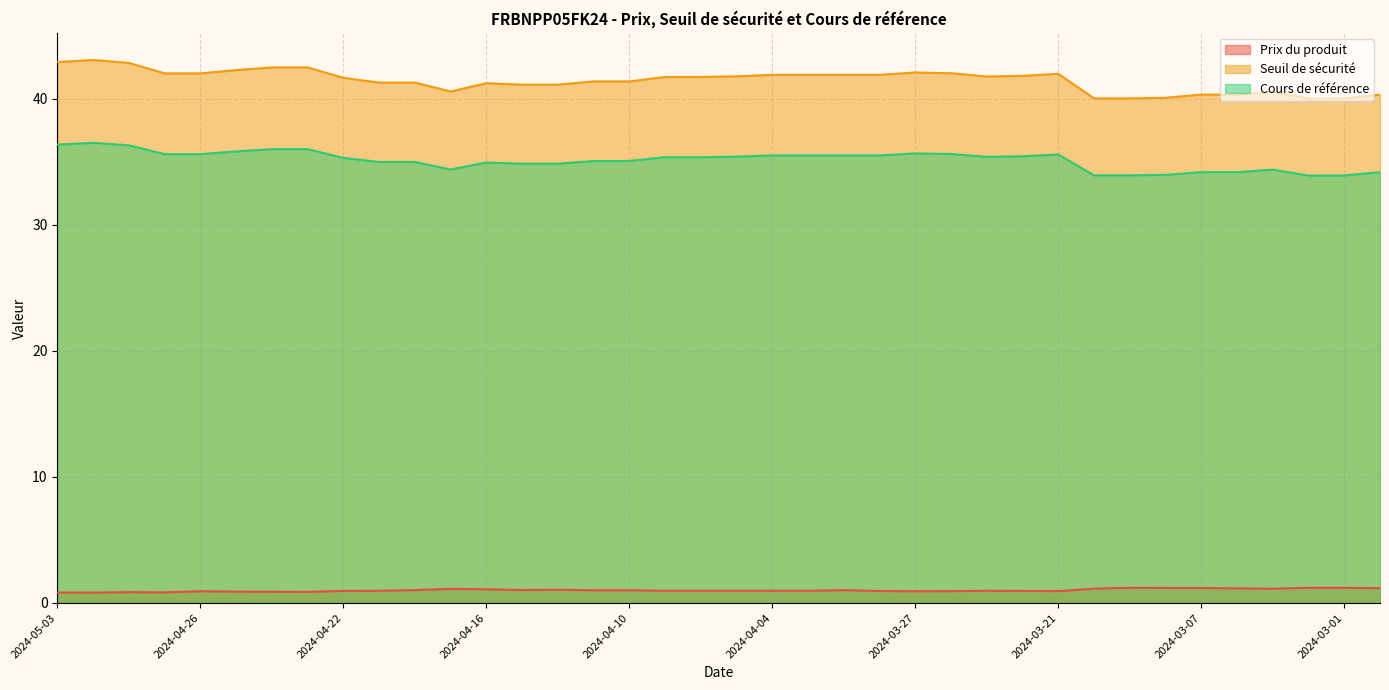

Where is Seuil de sécurité nearest to the value 41?

2024-04-15